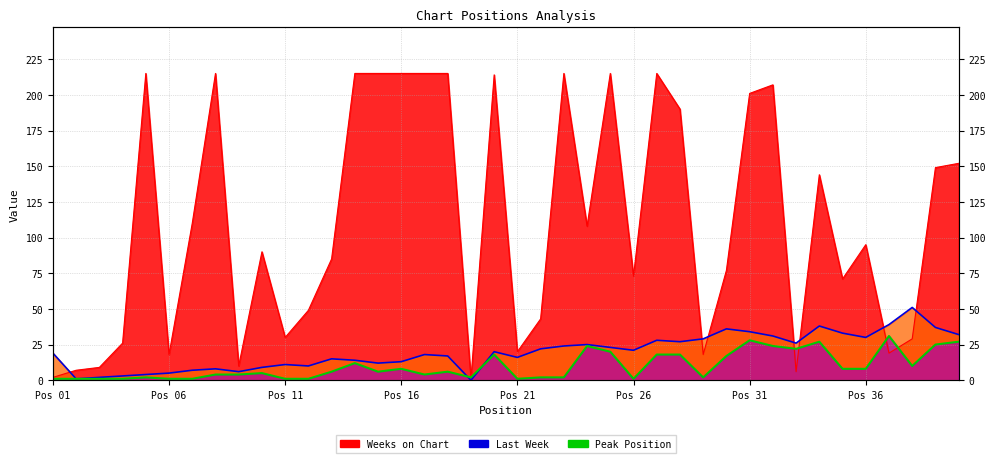

Is it true that Last Week equals 5 at 12?

False